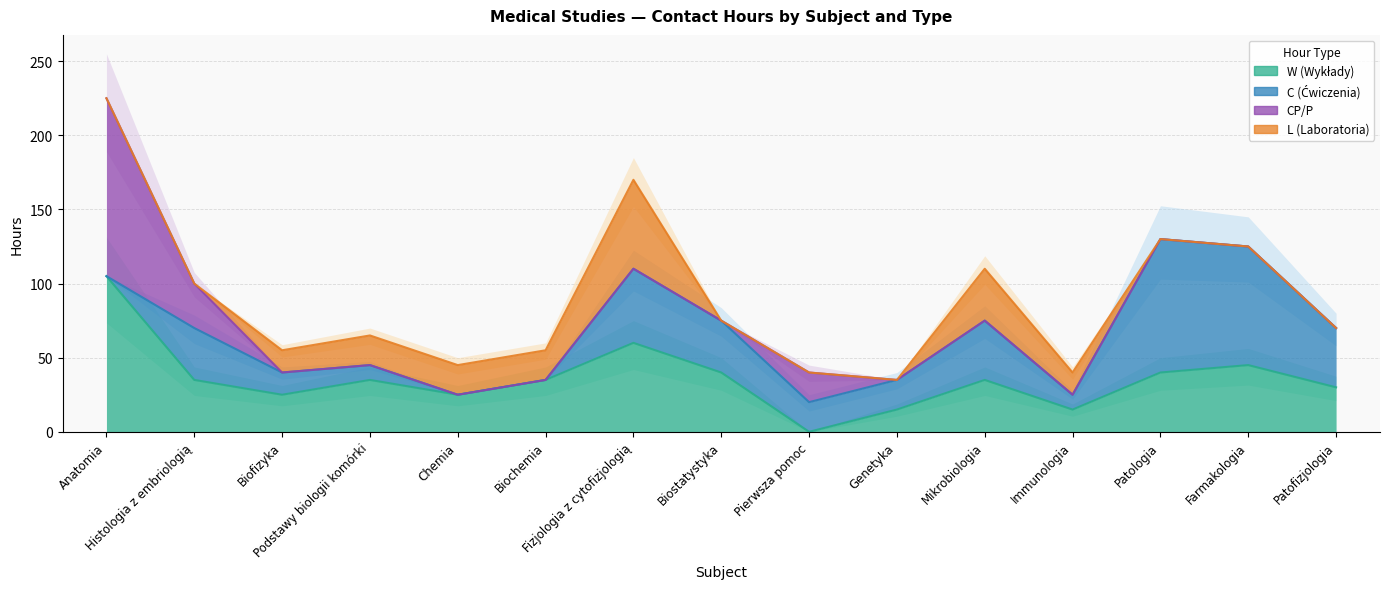

Is it true that C (Ćwiczenia) equals 10 at Podstawy biologii komórki?

True